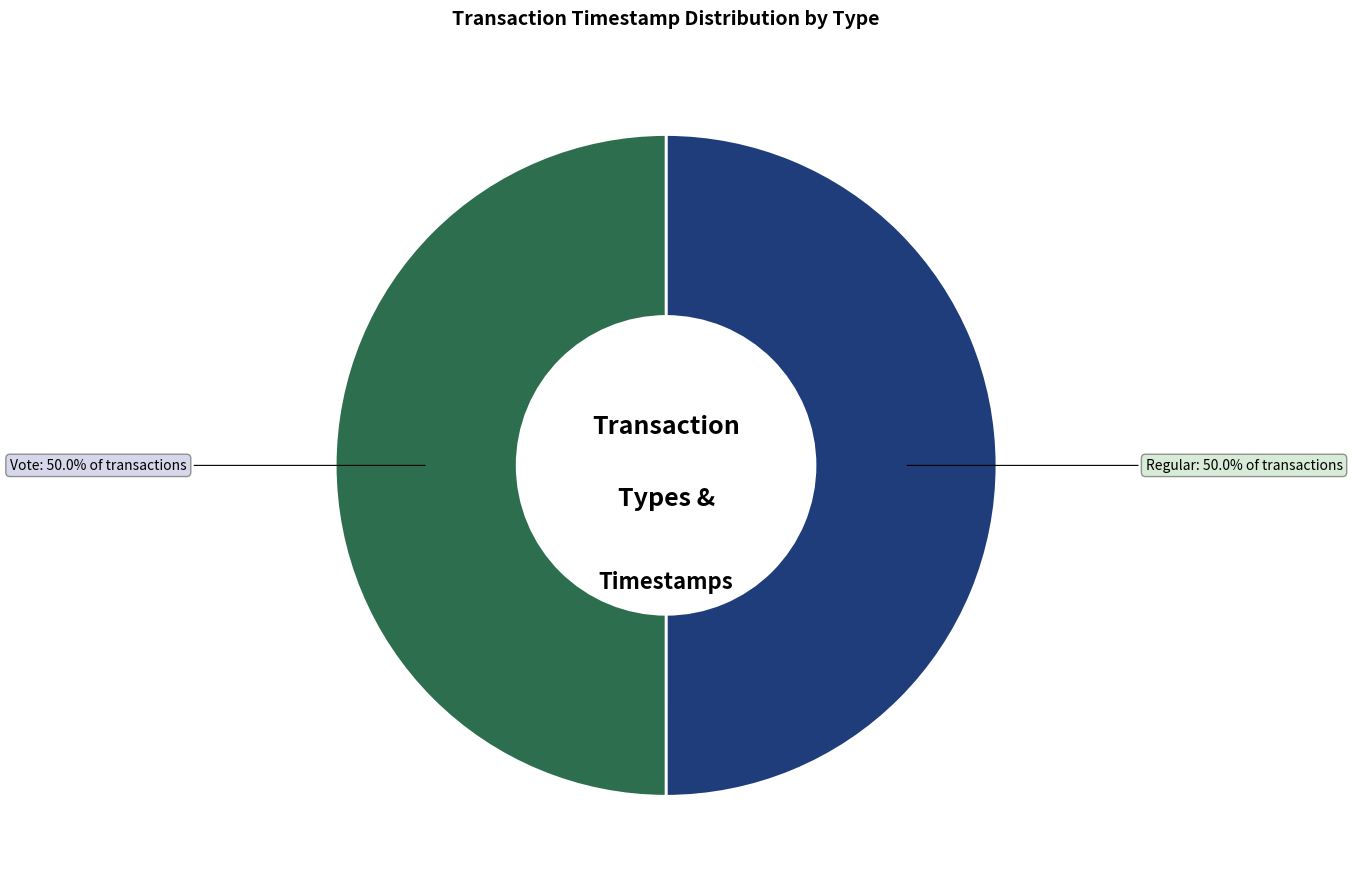

Do Regular and Vote together represent more than half of the pie?

Yes